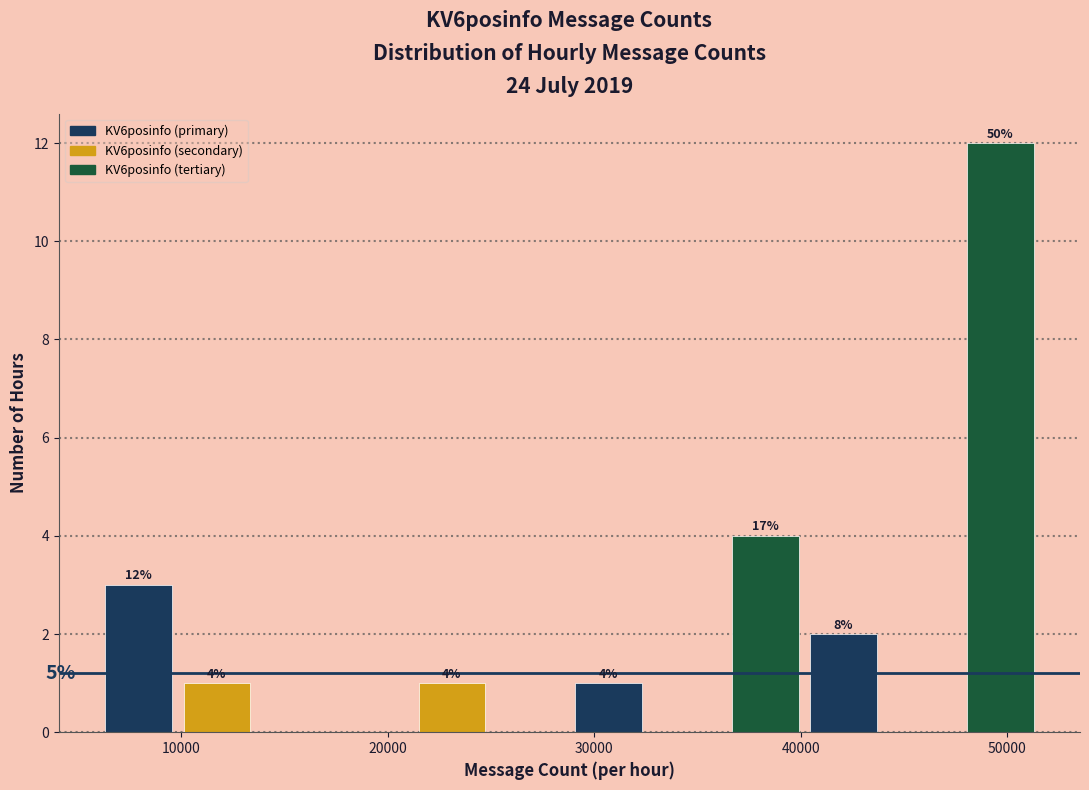

Around what value on the x-axis is the tallest bar? Give the approximate position of its centre, as read against the axis.

50000